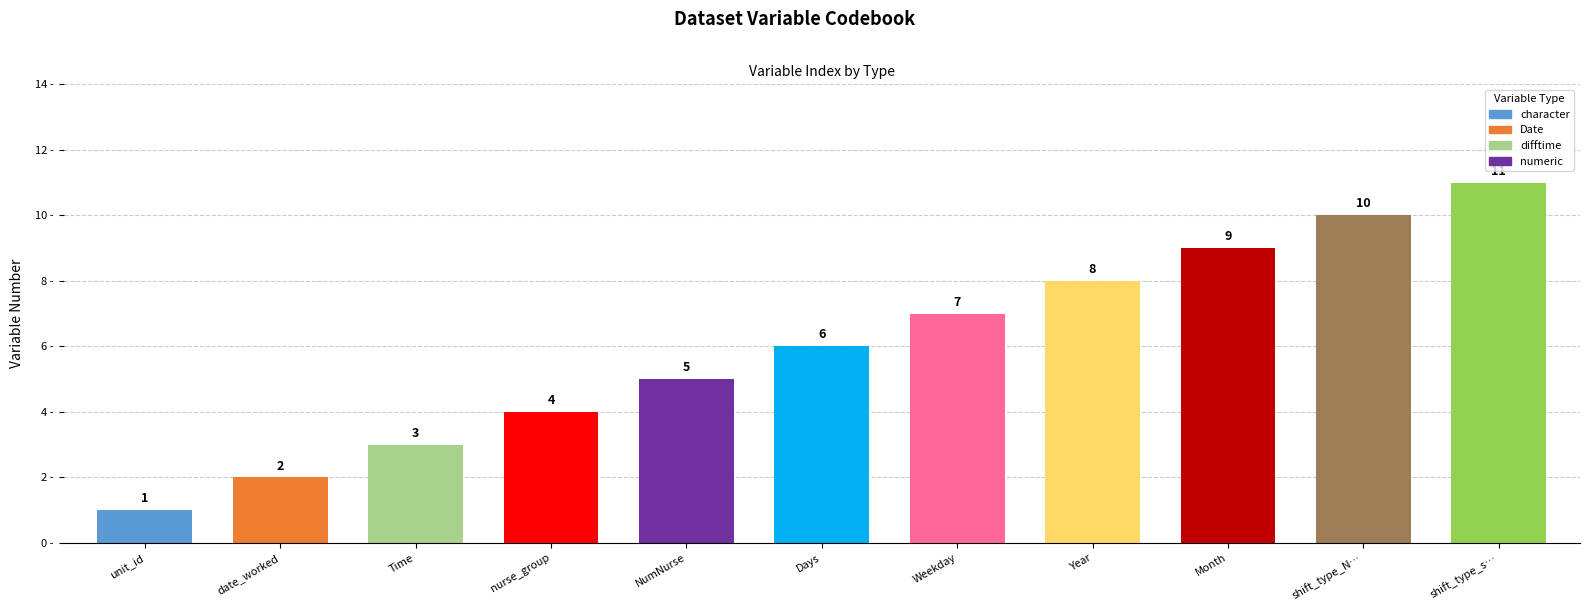

What value does the data have at NumNurse?

5